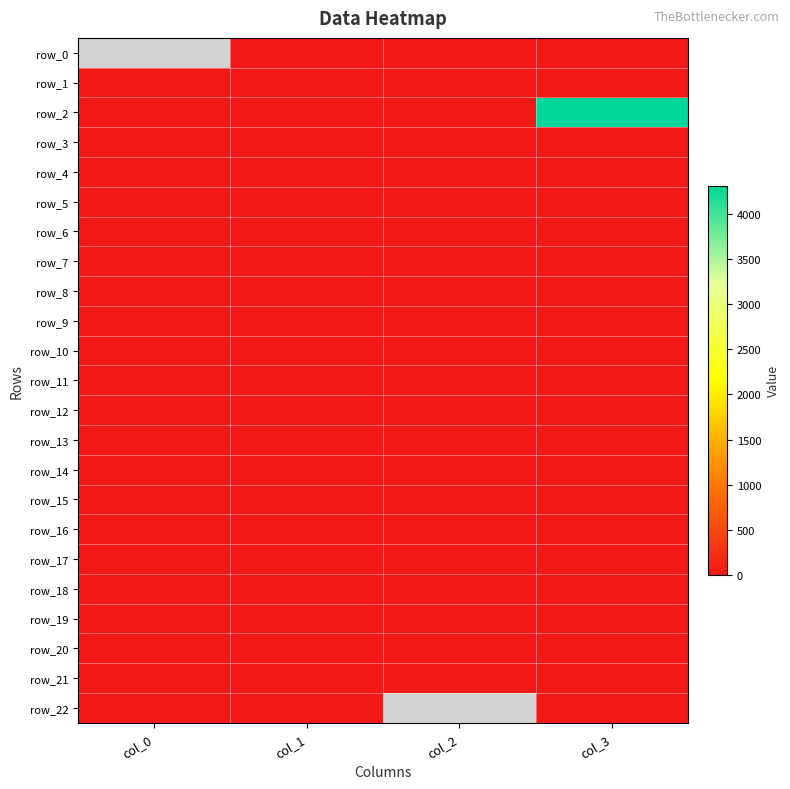

What is the spread (max minus min) of values at col_2?

10.5